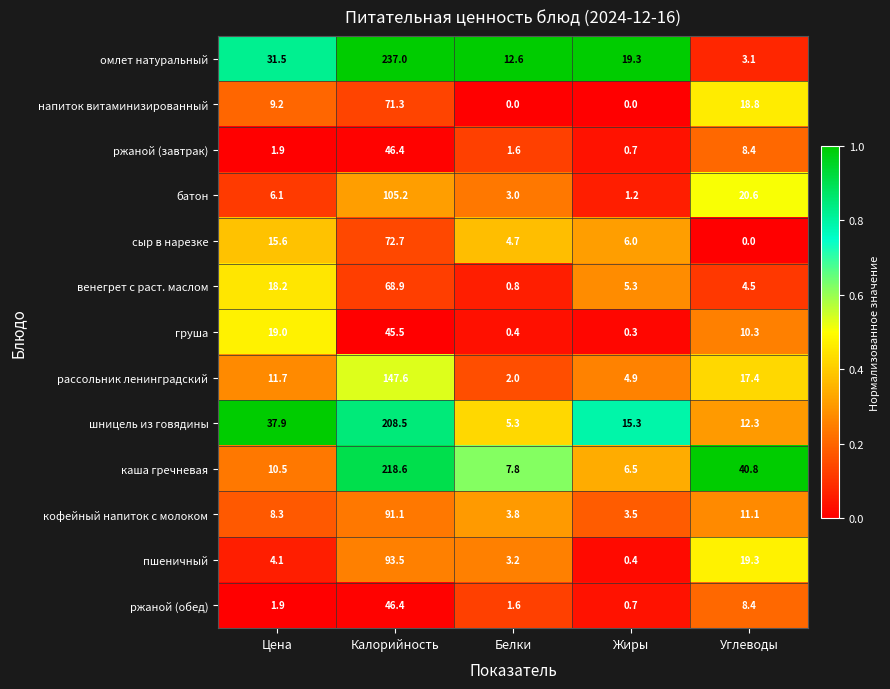

Which series has the largest range (max minus min)?

омлет натуральный